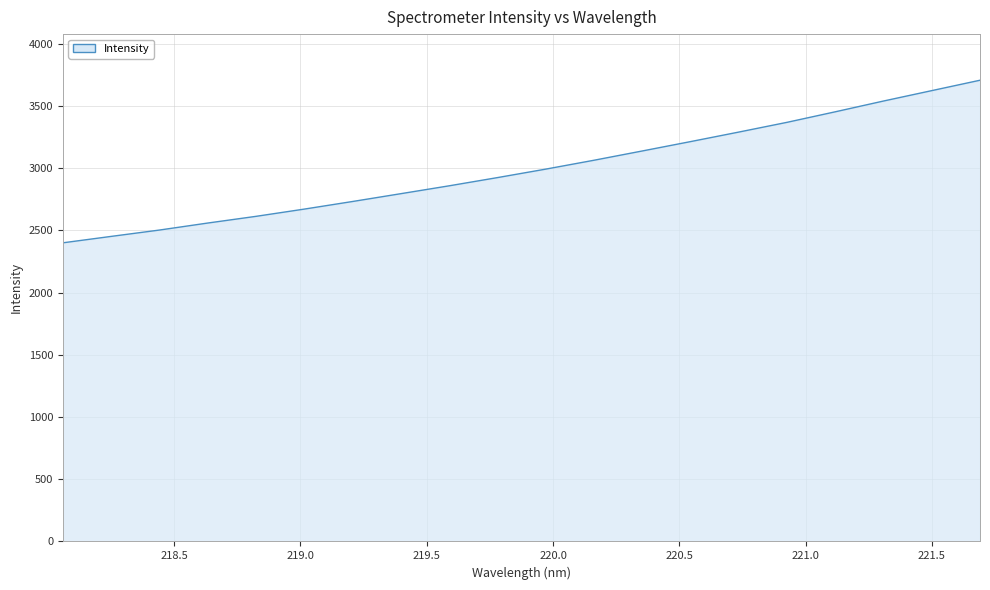

What is the smallest value displayed?

2399.6